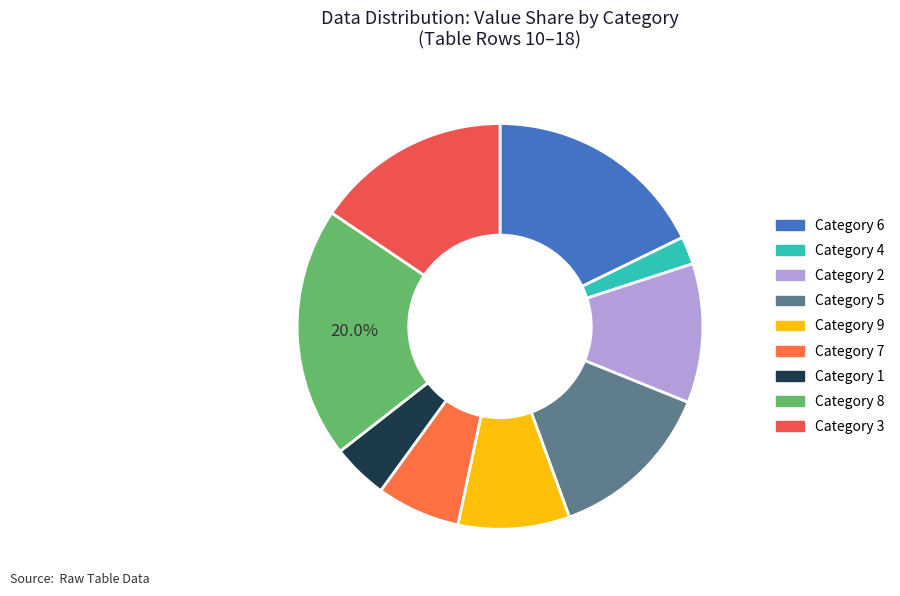

How many slices are in this pie chart?

9